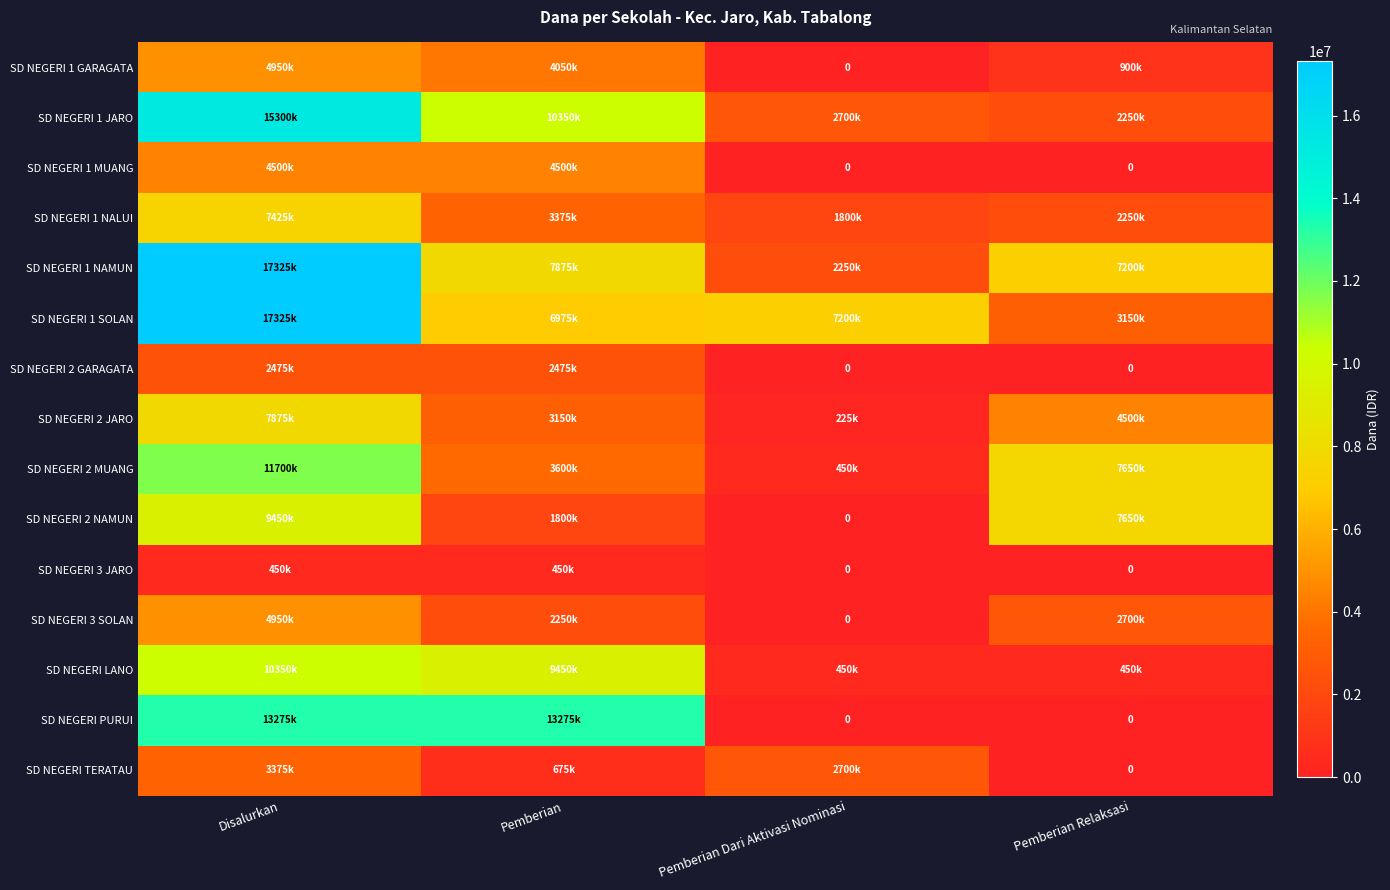

Rank the series at Pemberian Dari Aktivasi Nominasi from lowest to highest value.

SD NEGERI 1 GARAGATA, SD NEGERI 1 MUANG, SD NEGERI 2 GARAGATA, SD NEGERI 2 NAMUN, SD NEGERI 3 JARO, SD NEGERI 3 SOLAN, SD NEGERI PURUI, SD NEGERI 2 JARO, SD NEGERI 2 MUANG, SD NEGERI LANO, SD NEGERI 1 NALUI, SD NEGERI 1 NAMUN, SD NEGERI 1 JARO, SD NEGERI TERATAU, SD NEGERI 1 SOLAN